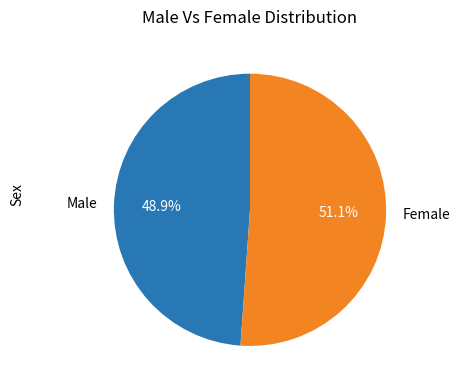

Which category has the smallest portion of the pie?

Male